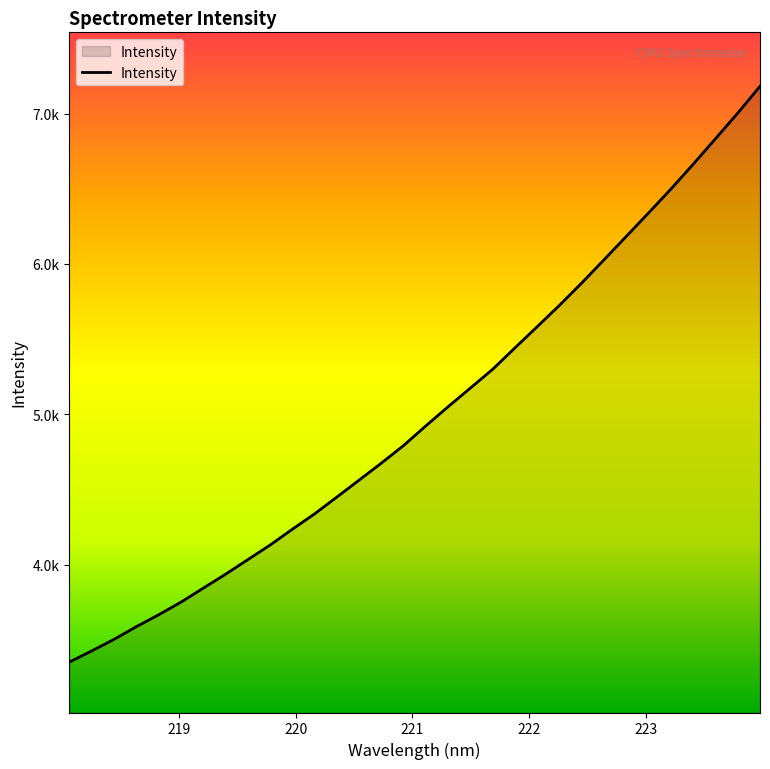

Reading right to left, transcribe all the data shown in this chart.

7181.4	7003.3	6833.0	6663.6	6498.6	6340.4	6184.4	6028.8	5874.5	5726.0	5583.7	5442.8	5300.1	5175.3	5051.1	4923.7	4792.8	4675.5	4562.2	4449.2	4337.3	4235.0	4129.4	4032.3	3935.3	3842.5	3749.6	3665.4	3586.5	3502.0	3425.4	3351.3